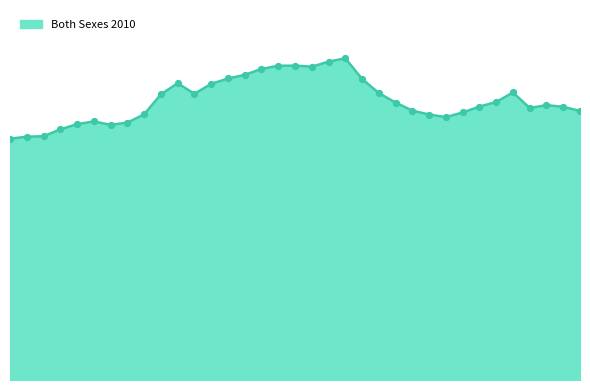

Is this an area chart (filled region under the line)?

Yes